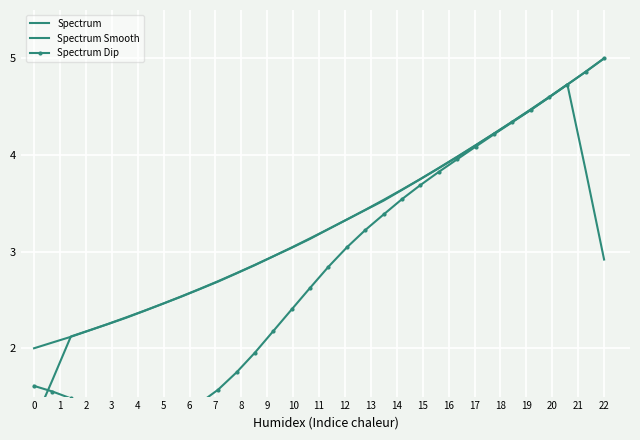

True or false: Spectrum Dip has more than 1 points higher than both neighbors.

False